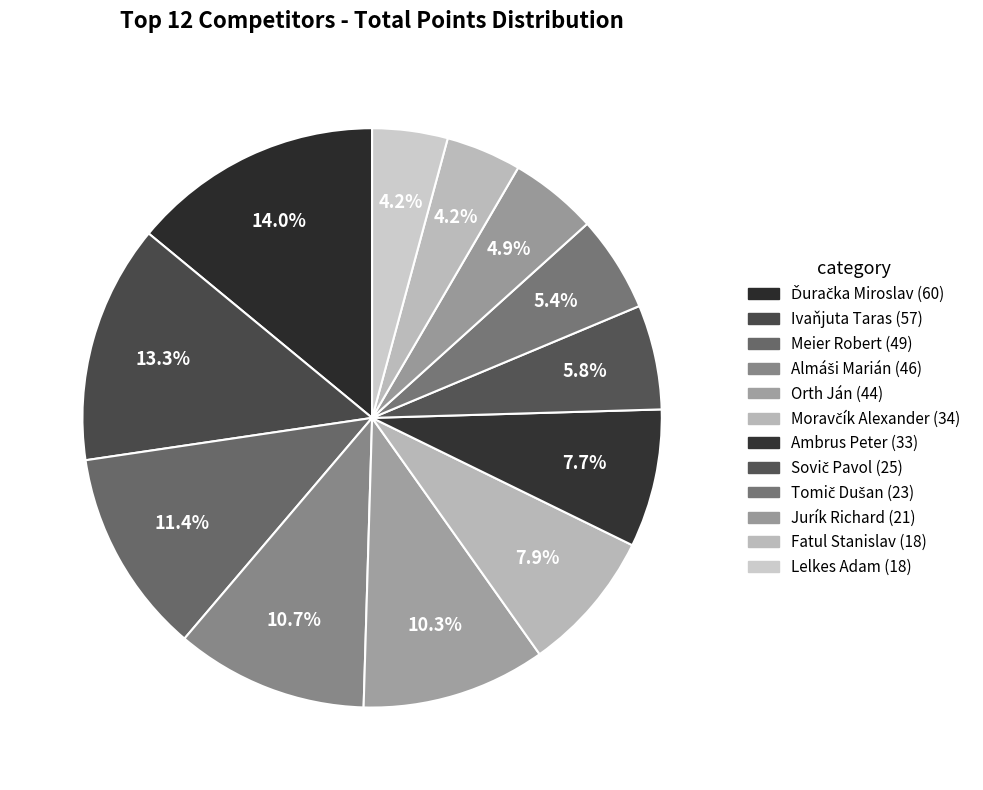

How many slices are in this pie chart?

12